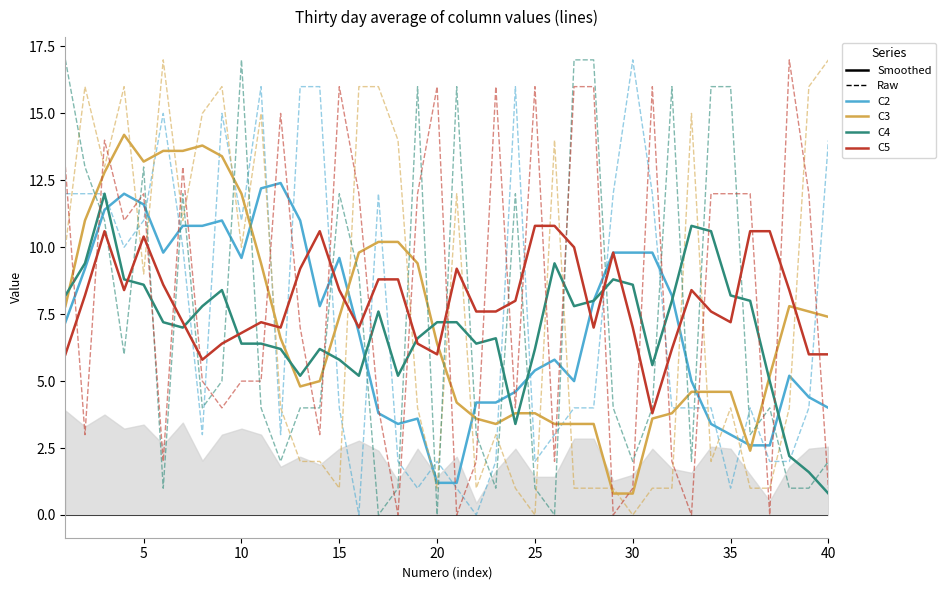

What is the maximum value shown in the chart?

17